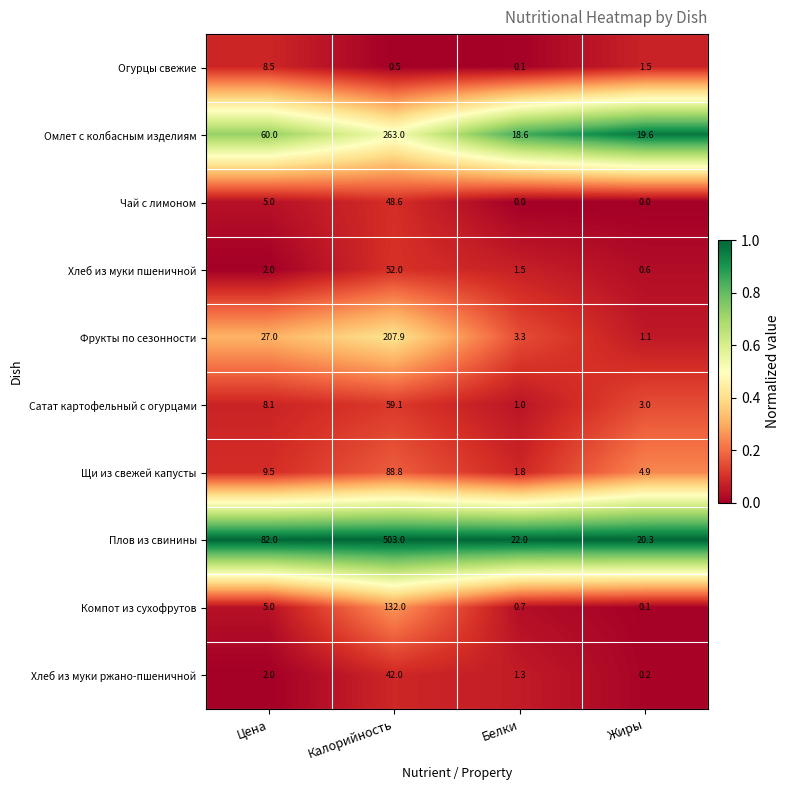

Between Цена and Калорийность, which series saw the biggest shift?

Плов из свинины